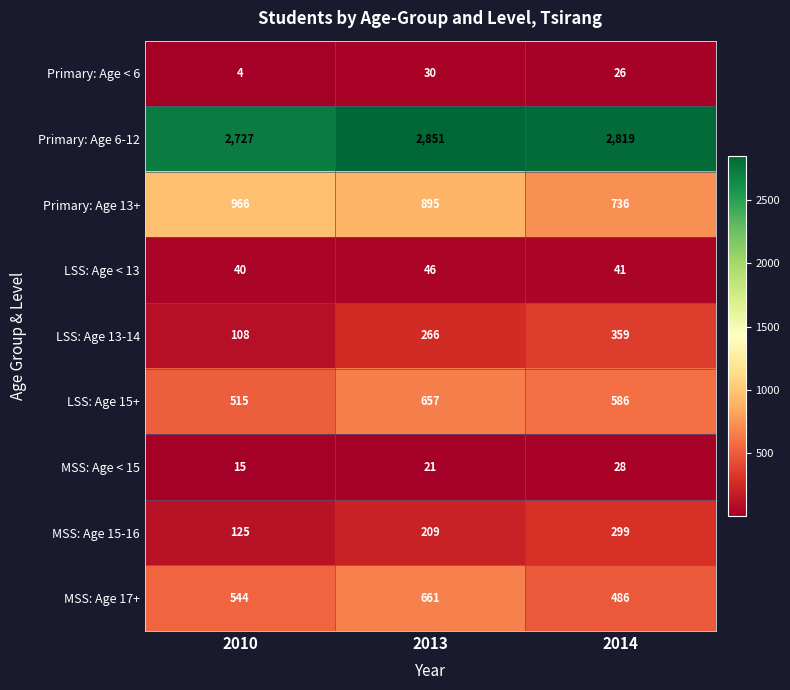

What is the difference between the highest and lowest values at 2013?

2830